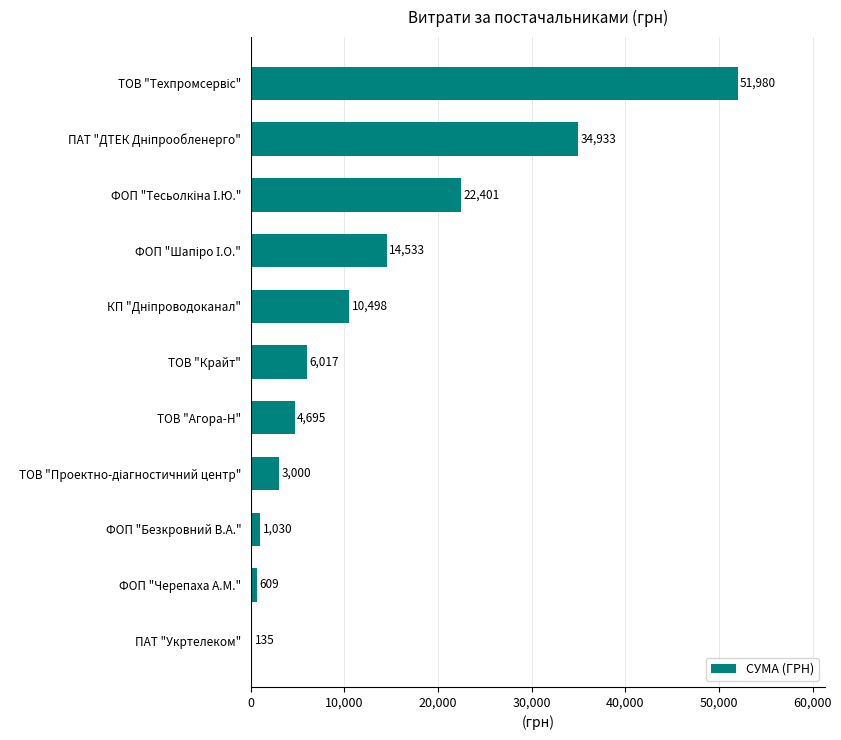

What value does the data have at ТОВ "Крайт"?

6017.0